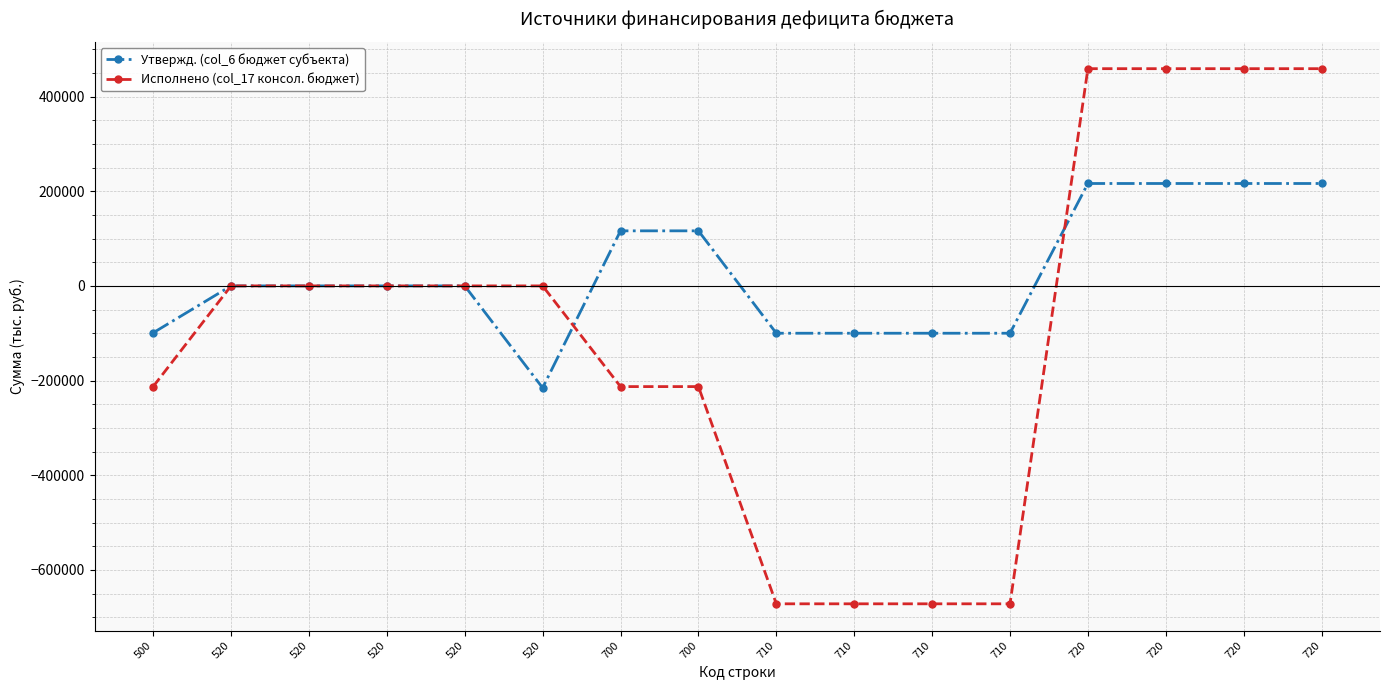

The Утвержд. (col_6 бюджет субъекта) series shows 216300.0 at 720. True or false?

True